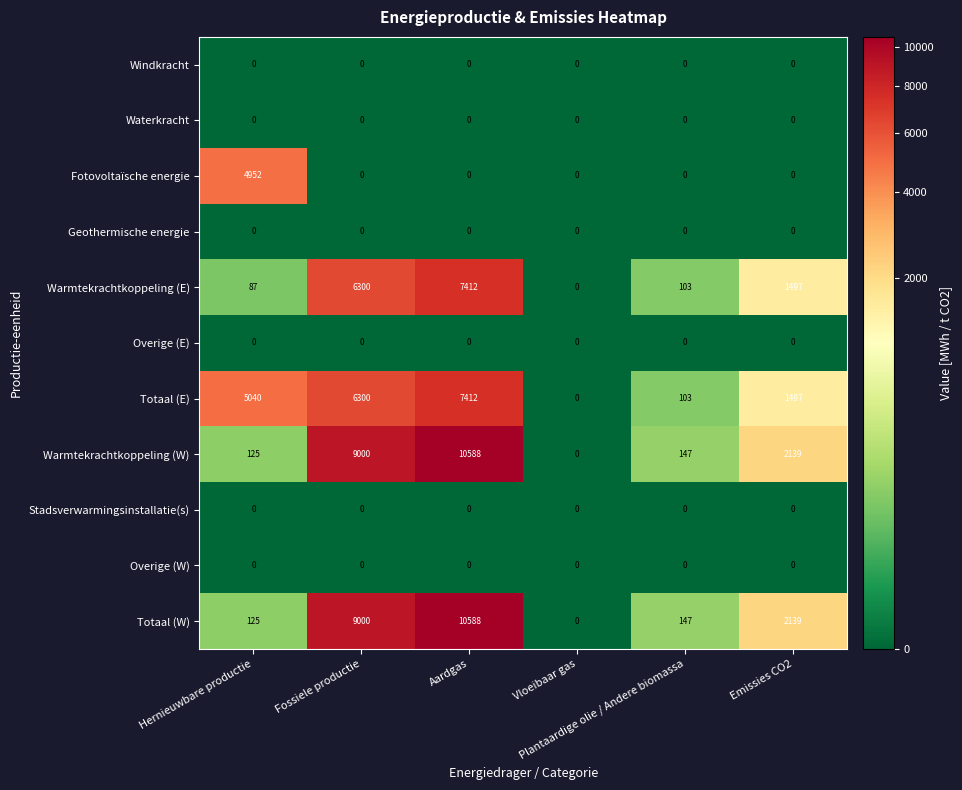

What is the difference between the maximum and minimum values in the Fotovoltaïsche energie series?

4952